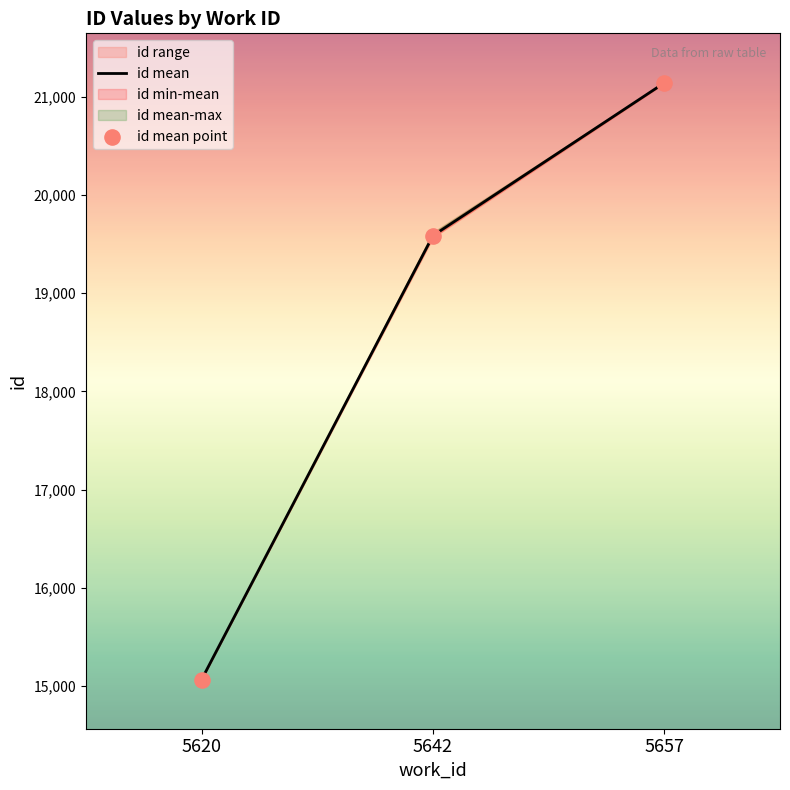

What is the total value across all series at 5620?

30136.0